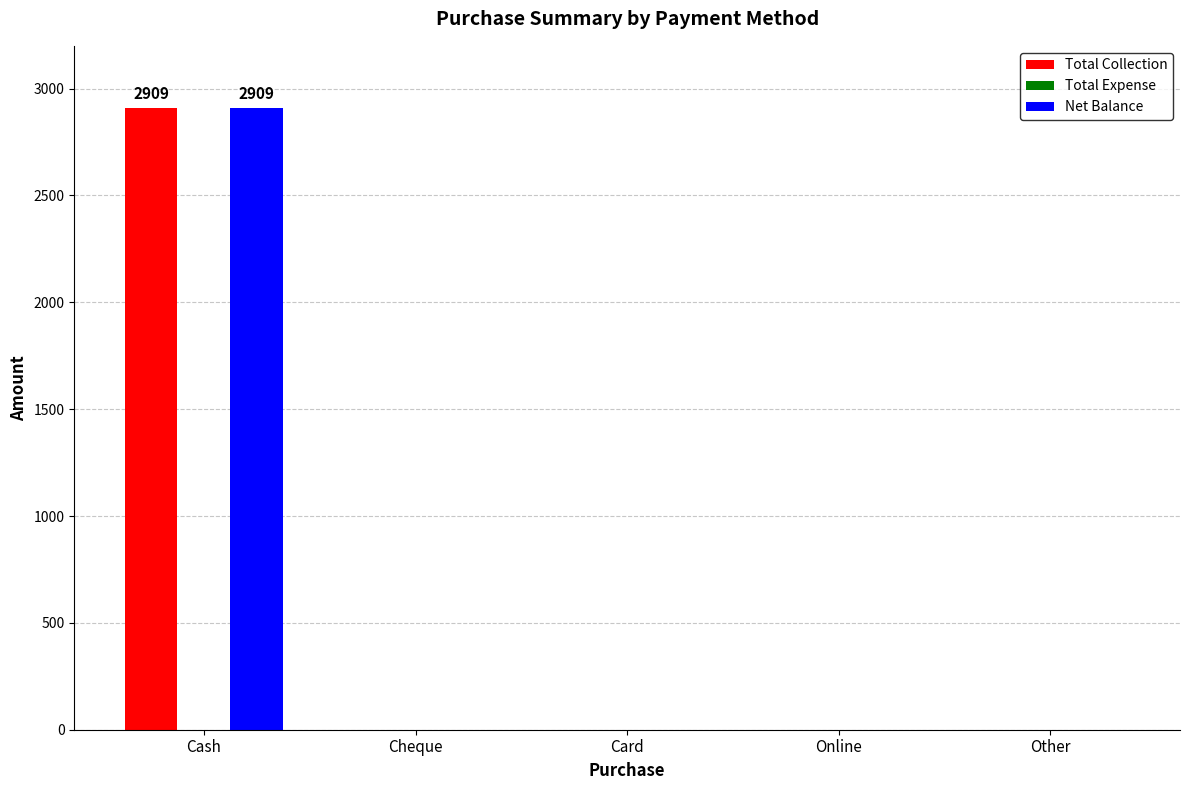

Which label corresponds to the largest value in the chart?

Cash